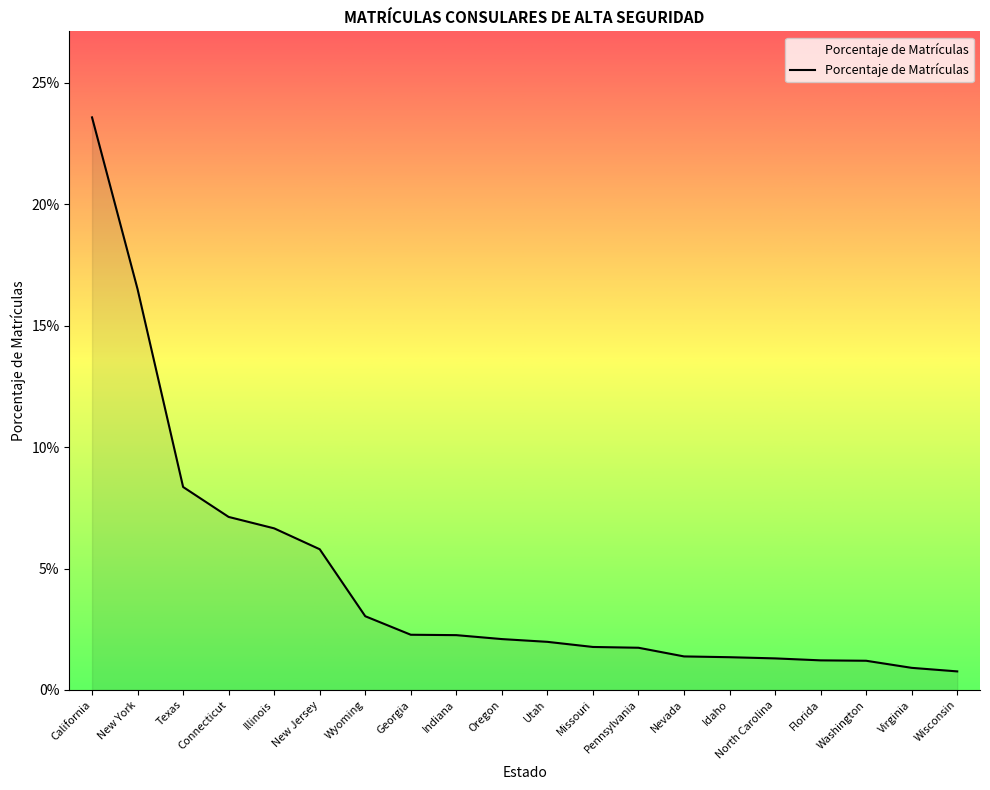

Which has a higher value, Texas or North Carolina?

Texas